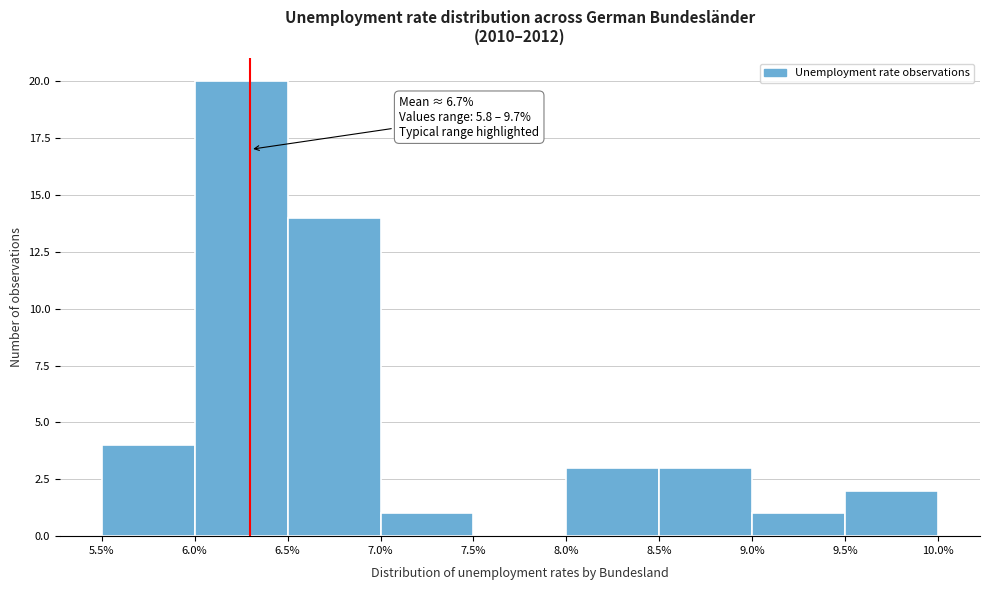

Over which range of the x-axis is the bar tallest?

6.0% to 6.5%